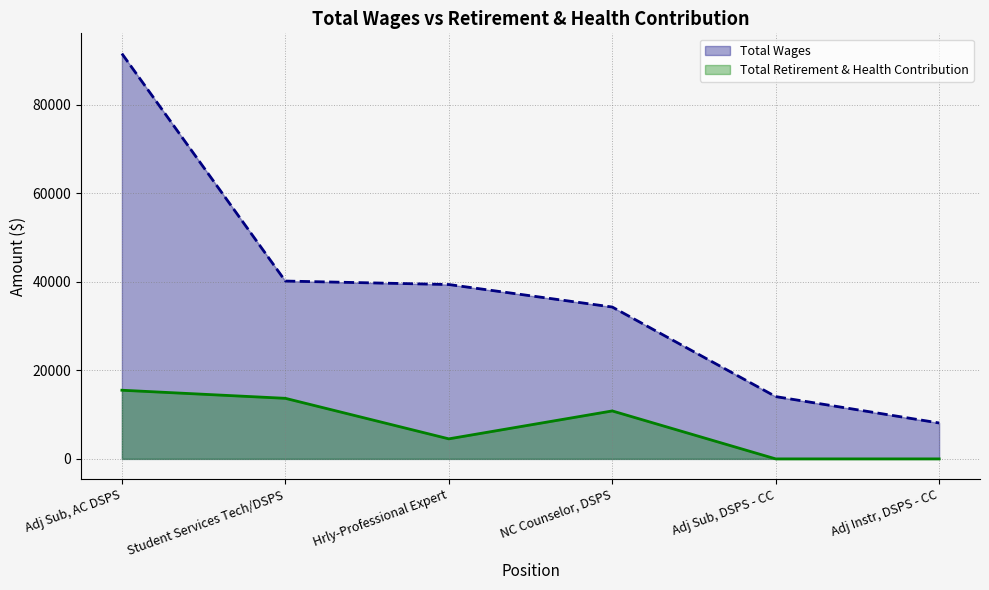

Count the Total Retirement & Health Contribution values in the range 0 to 13690.

5